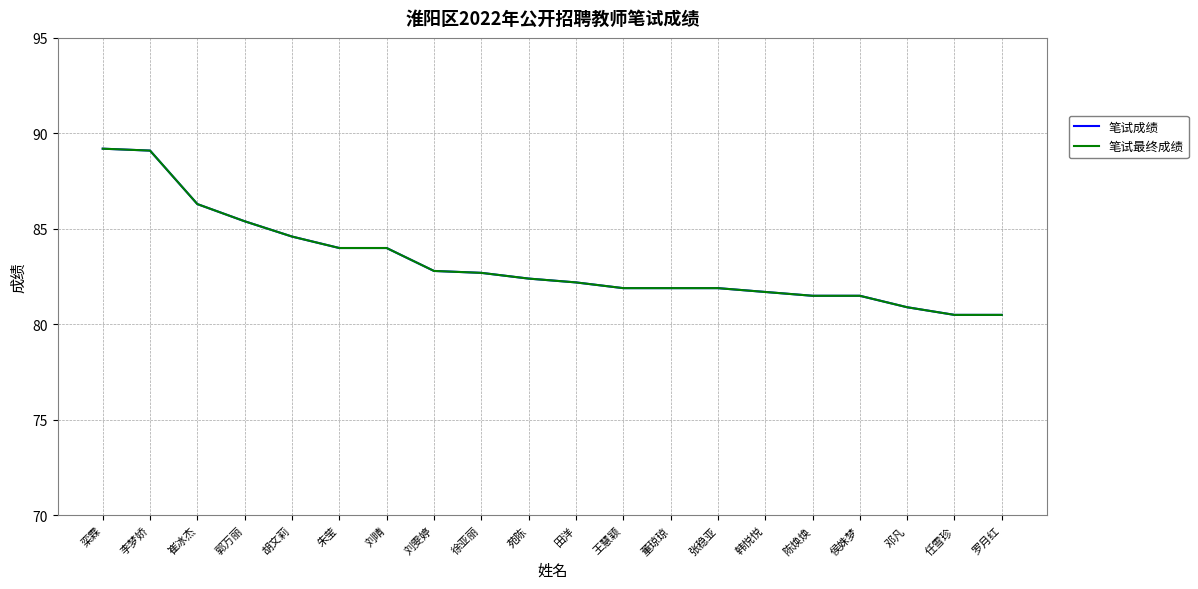

What is the difference between the second highest and second lowest values in the 笔试成绩 series?

8.6